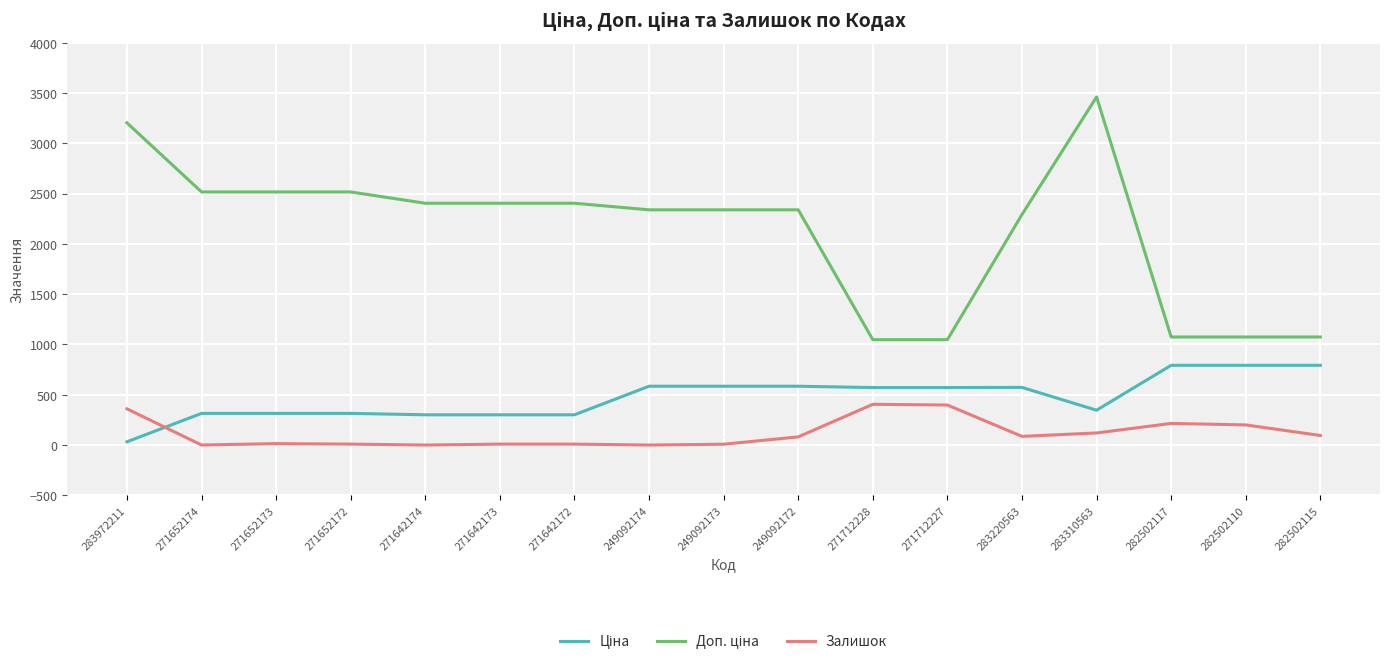

At which category is the sum across all series the highest?

283310563